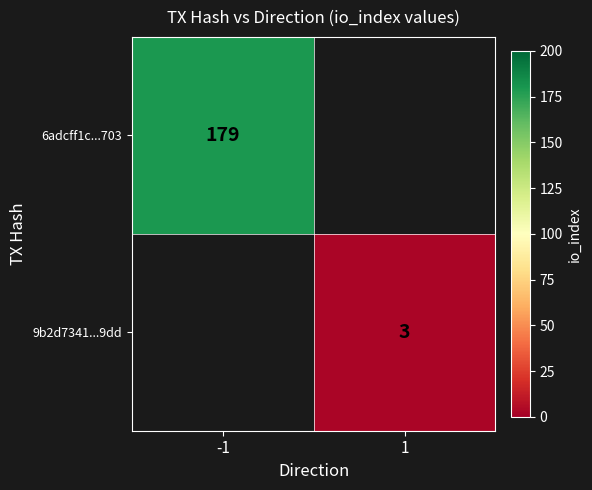

At how many categories does at least one series exceed 64?

1